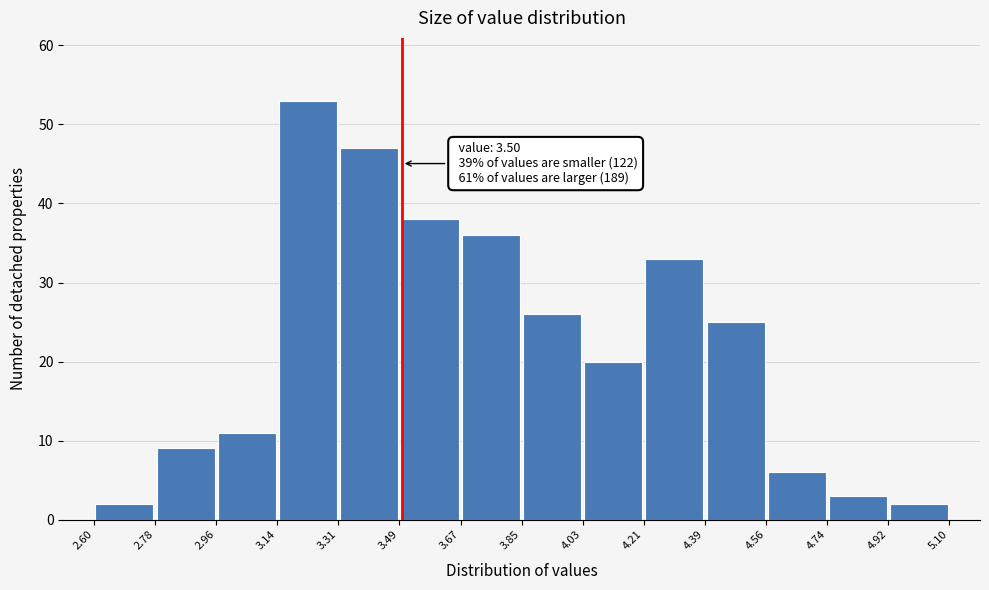

Over which range of the x-axis is the bar tallest?

3.14 to 3.31